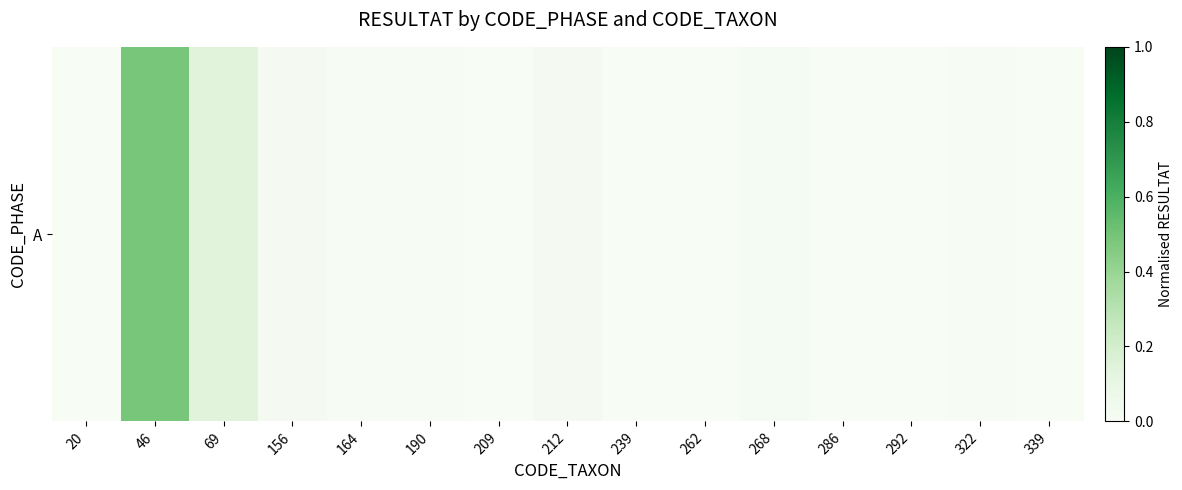

Count the number of categories in the chart.

15